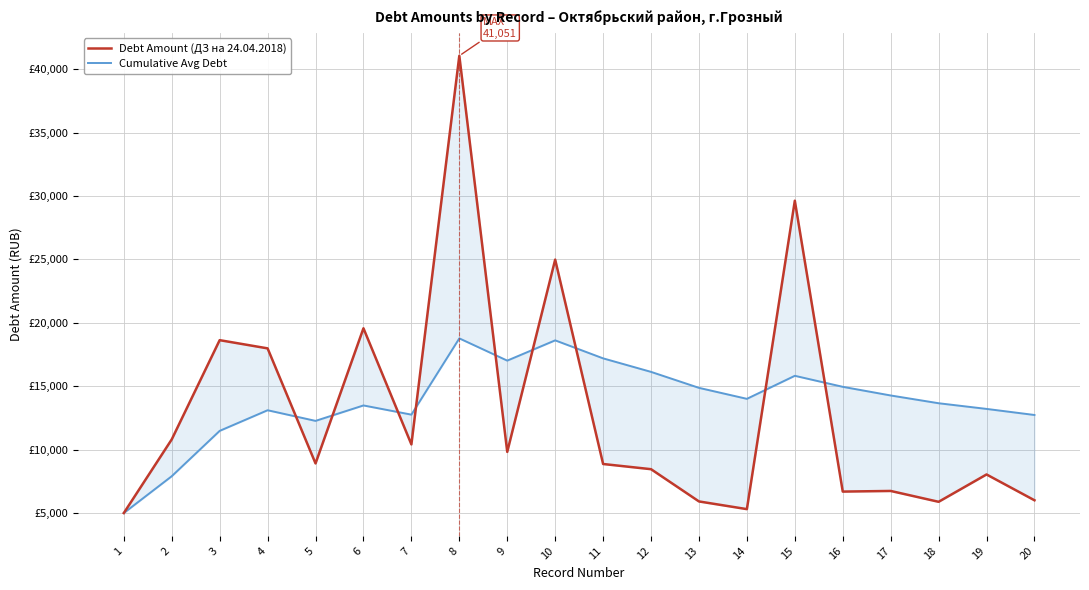

Is the value of Debt Amount (ДЗ на 24.04.2018) at 6 greater than the value of Cumulative Avg Debt at 9?

Yes